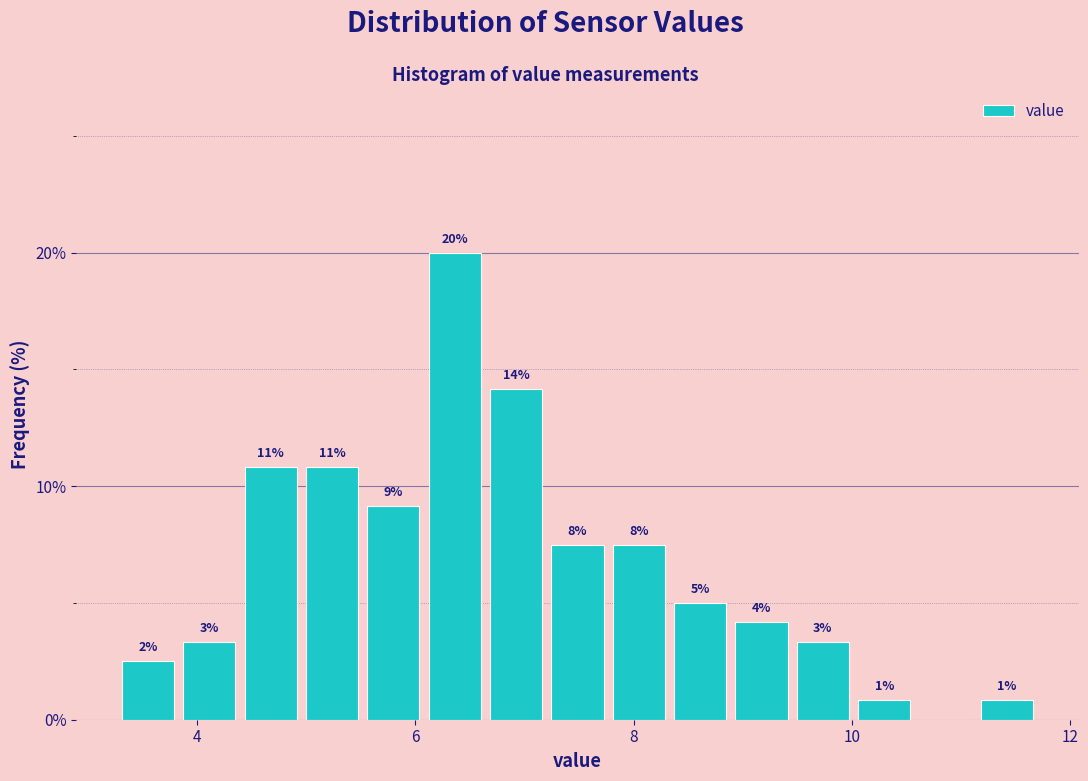

Around what value on the x-axis is the tallest bar? Give the approximate position of its centre, as read against the axis.

6.4